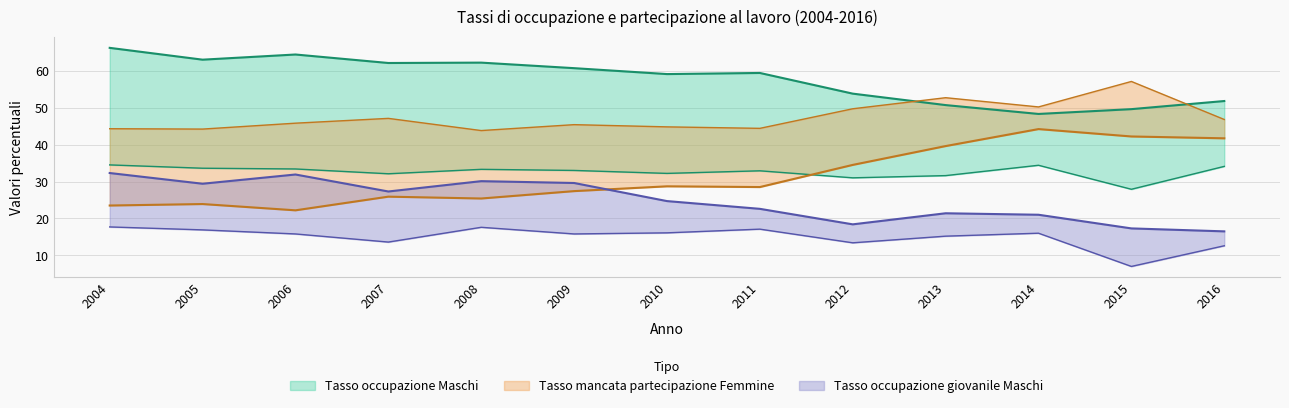

Which has a higher value, 2013 or 2006?

2006